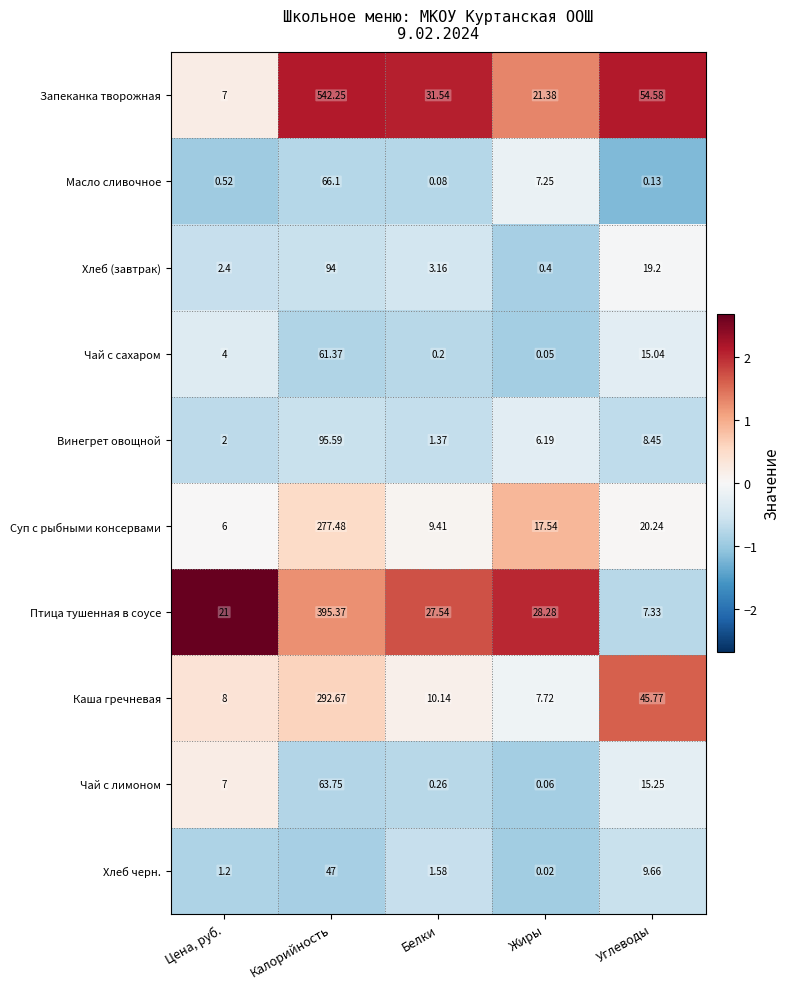

At which label does Чай с сахаром reach its peak?

Калорийность